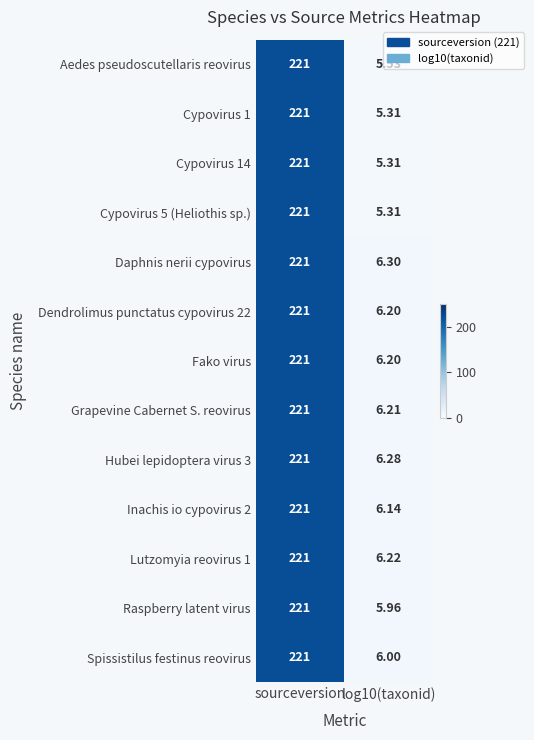

Which series has the largest total across all categories?

Daphnis nerii cypovirus